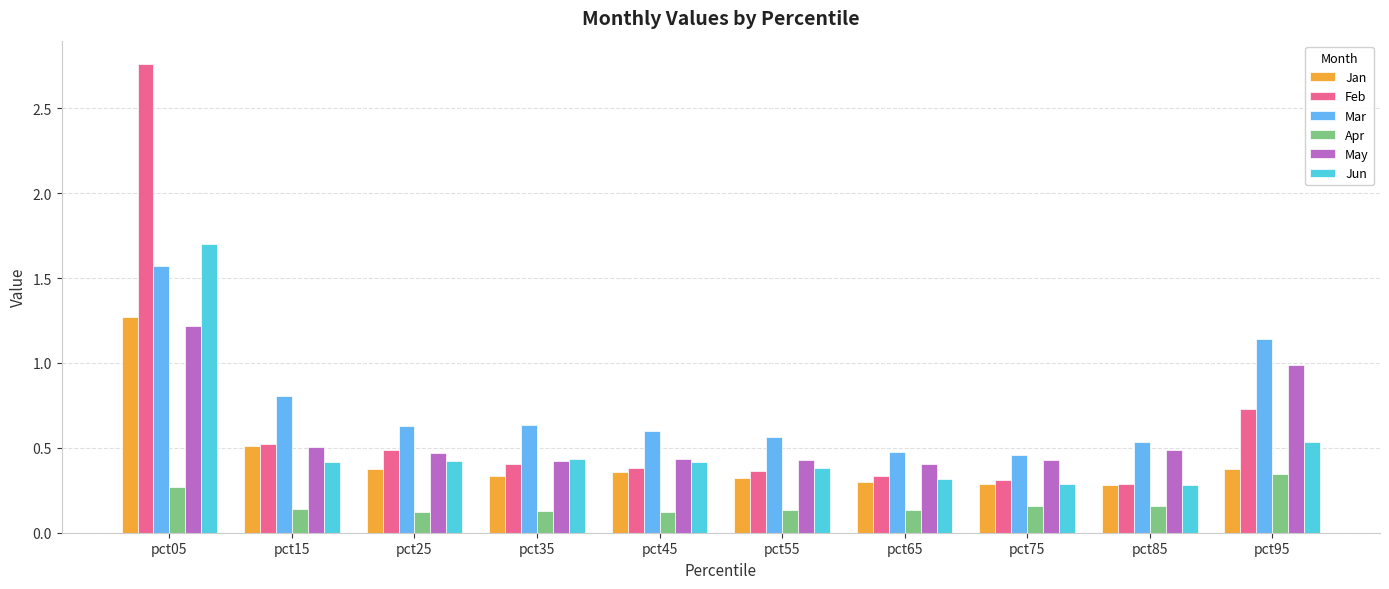

How many data points does each series have?

10